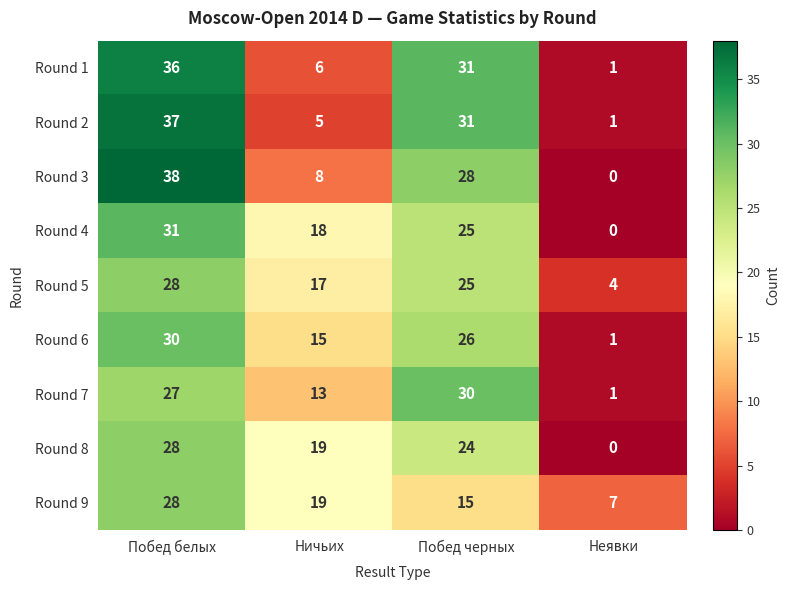

What is the difference between the highest and lowest values at Побед черных?

16